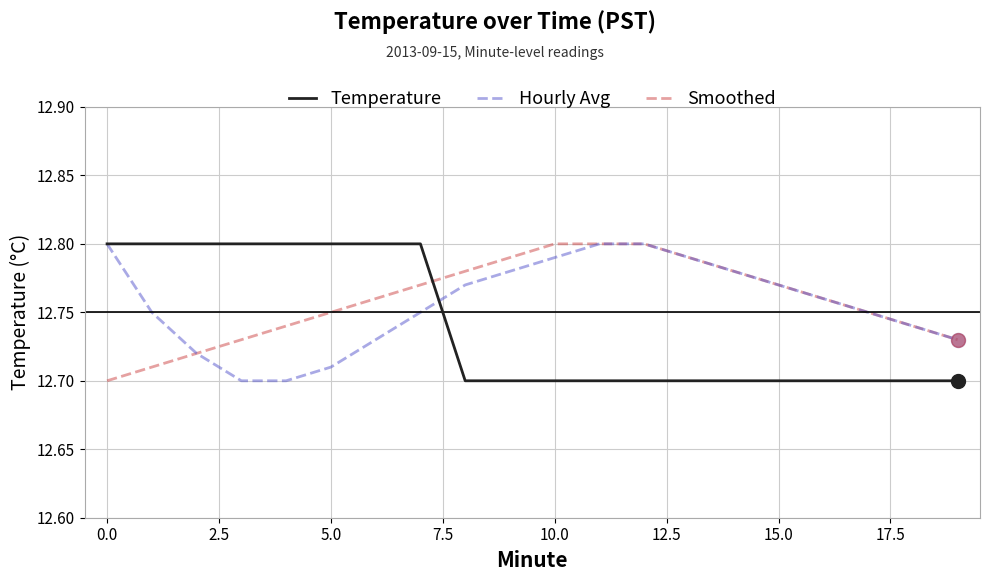

After their last crossing, which series has the higher values: Temperature or Smoothed?

Smoothed